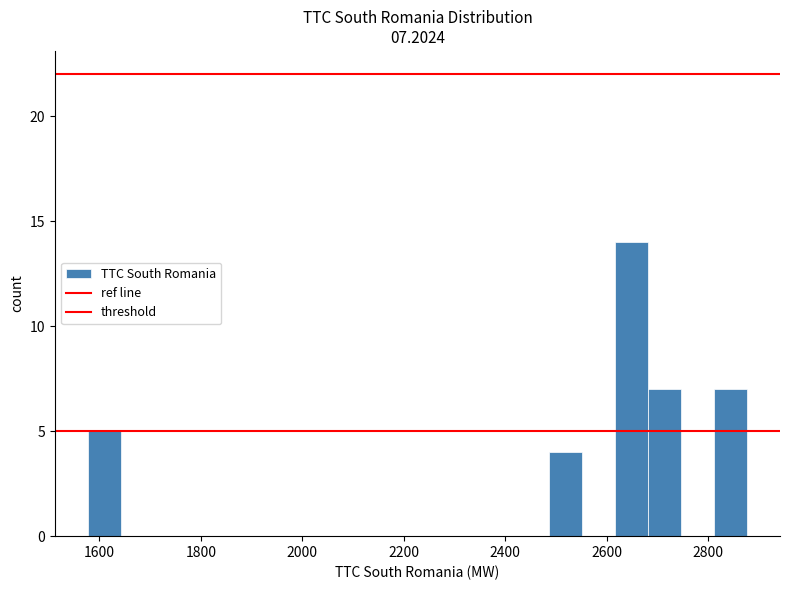

Read against the x-axis, roughly where is the centre of the tallest bar?

2640